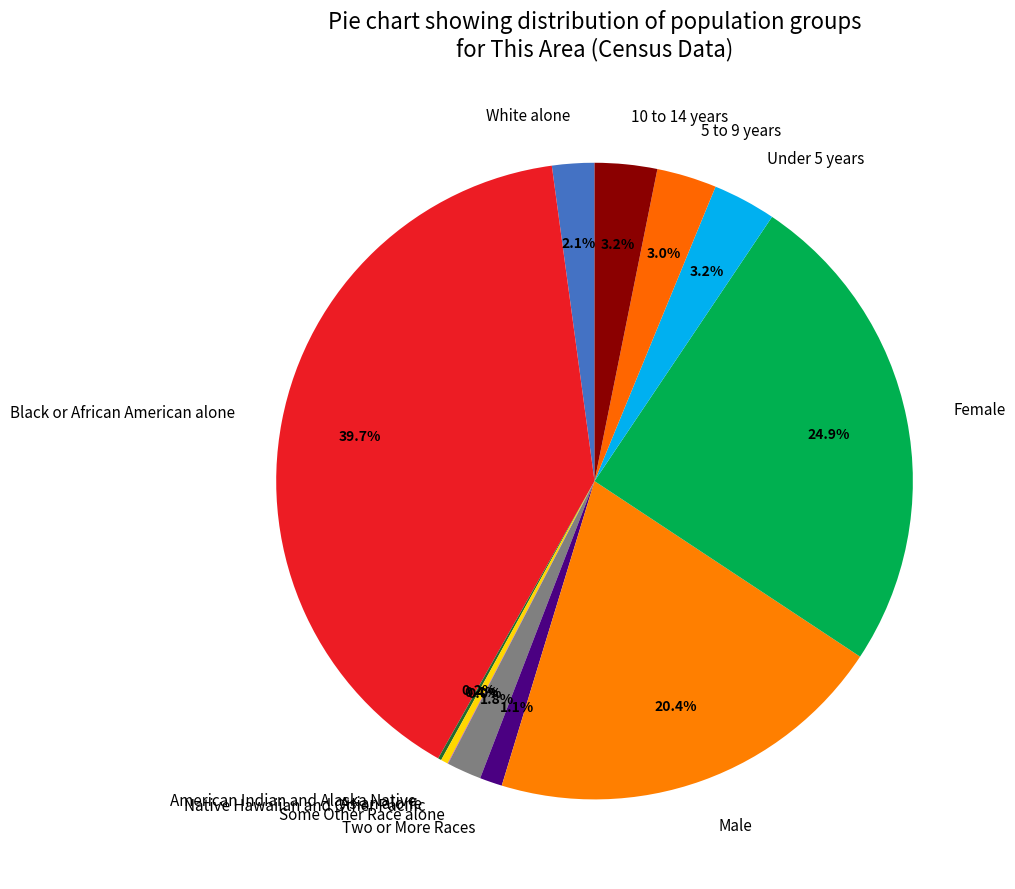

Combined, do Black or African American alone and 10 to 14 years account for over 50%?

No